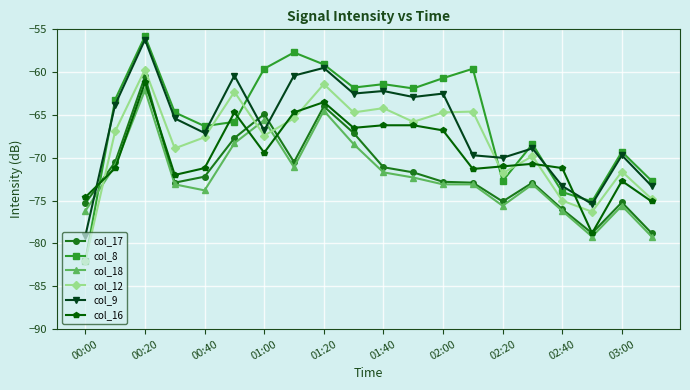

After their last crossing, which series has the higher values: col_17 or col_9?

col_9